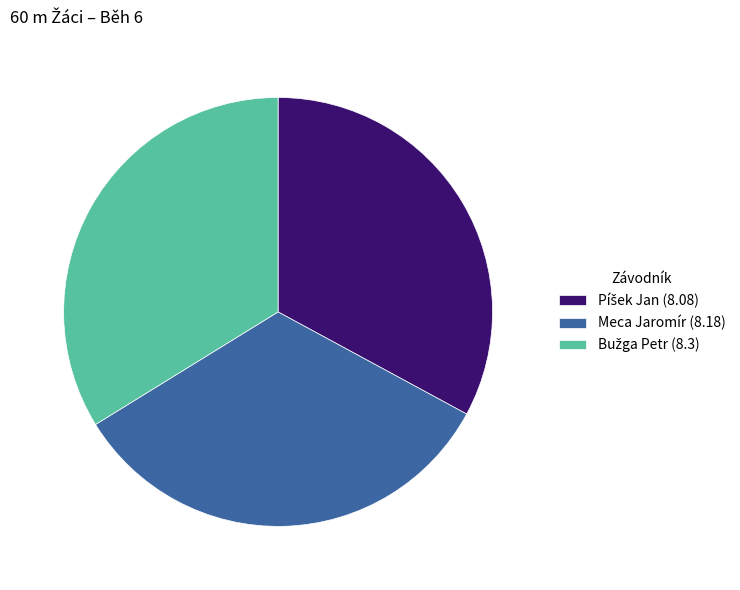

Does any single category account for the majority?

No